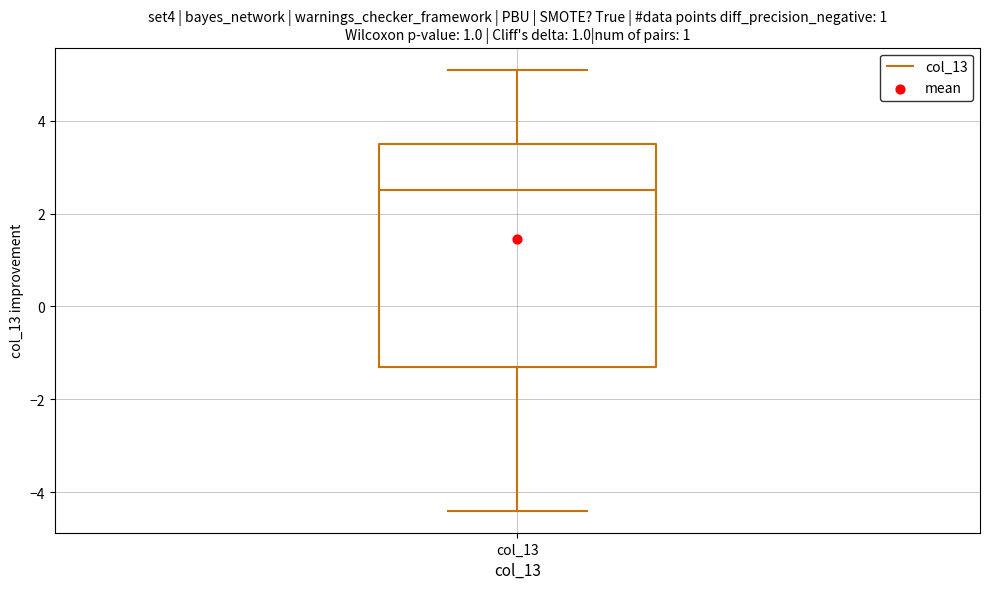

Where does the lower whisker of the box for col_13 end on the y-axis? The values are not printed on the chart, so give them approximately, as read against the axis.

-4.4